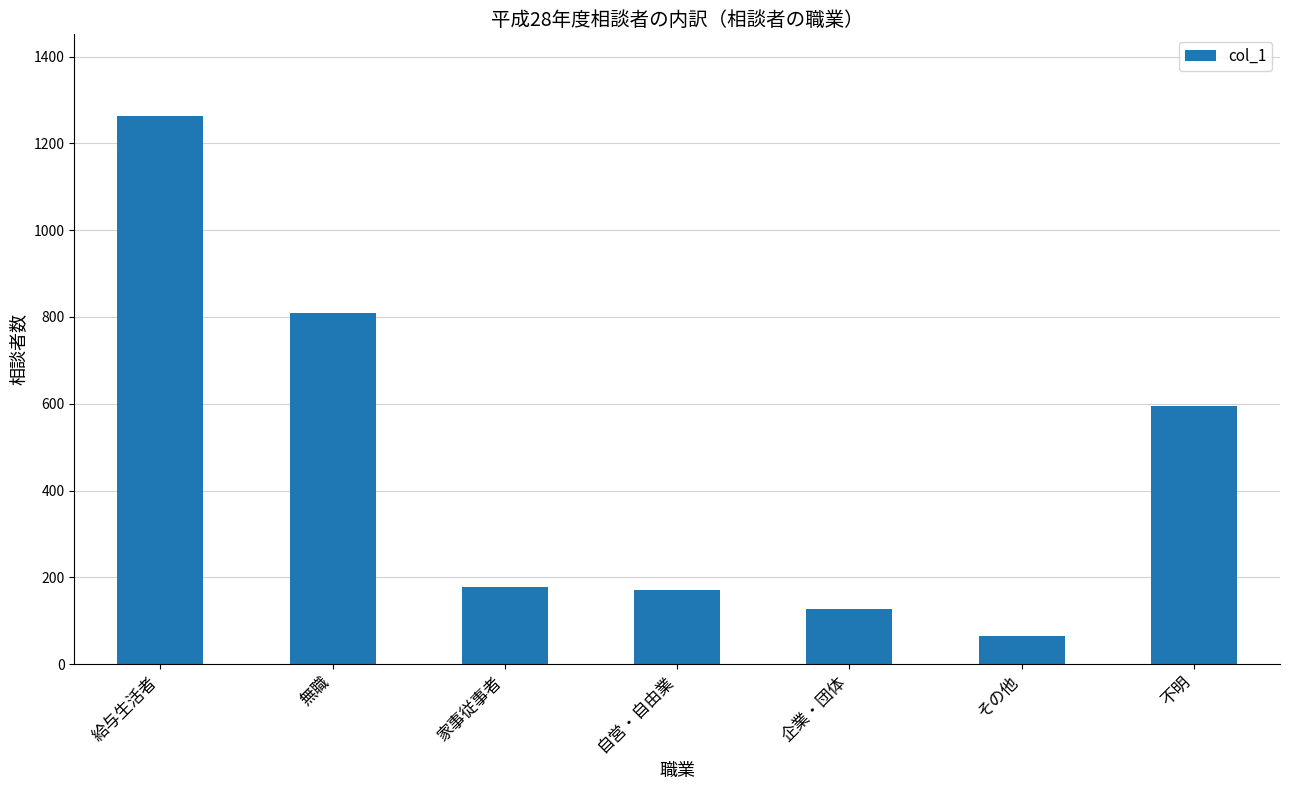

Which label corresponds to the largest value in the chart?

給与生活者